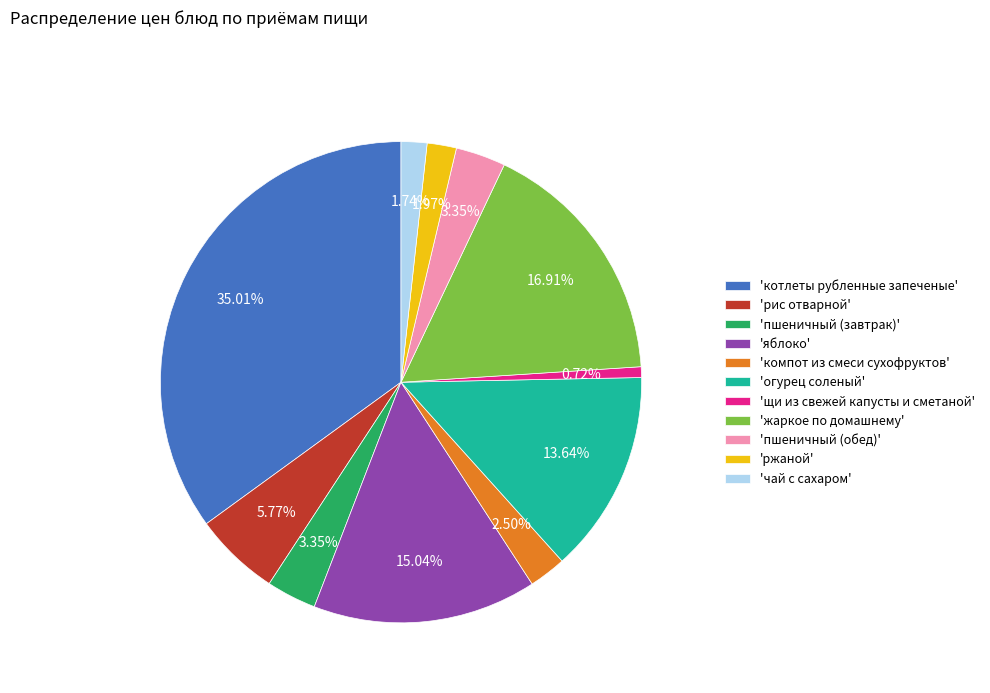

Between 'пшеничный (завтрак)' and 'жаркое по домашнему', which is larger?

'жаркое по домашнему'